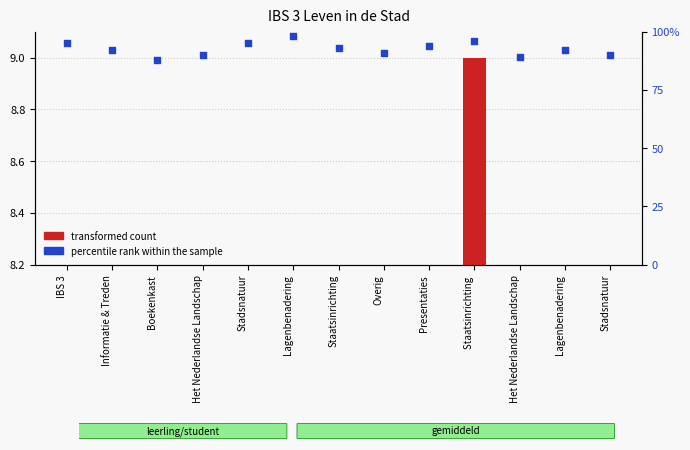

Which series has the largest total across all categories?

percentile rank within the sample